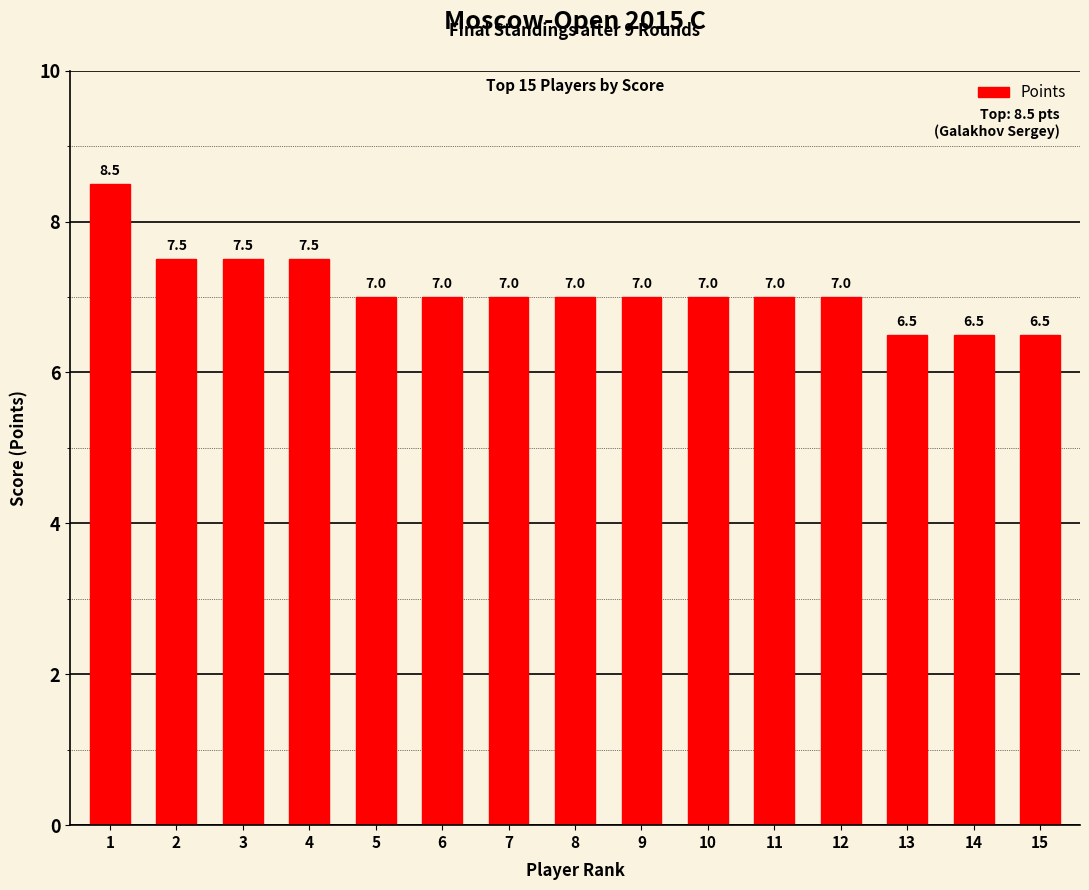

Is it true that the value at 4 is 7.5?

True